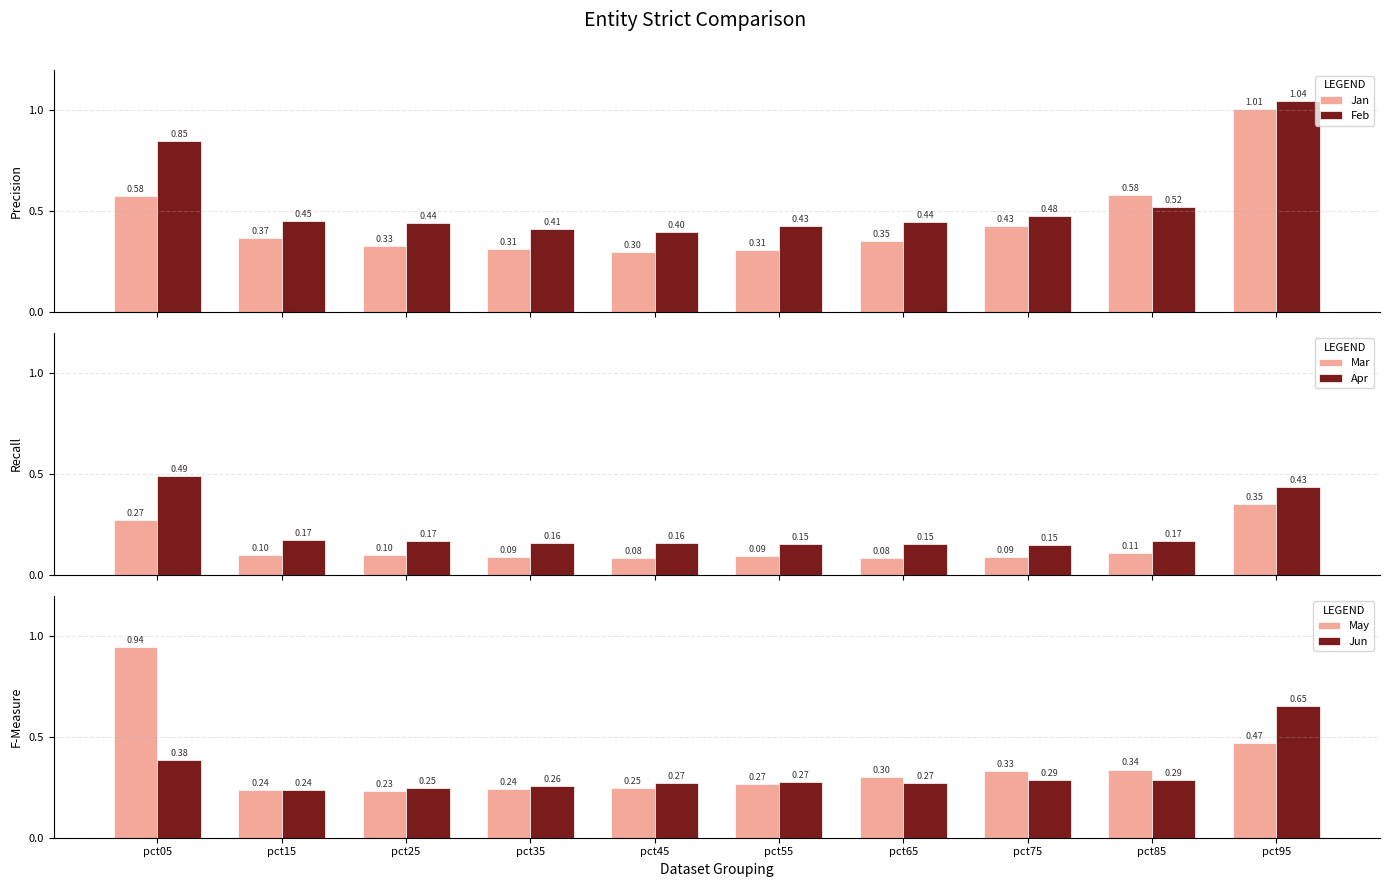

Read the Jan value at pct65.

0.4